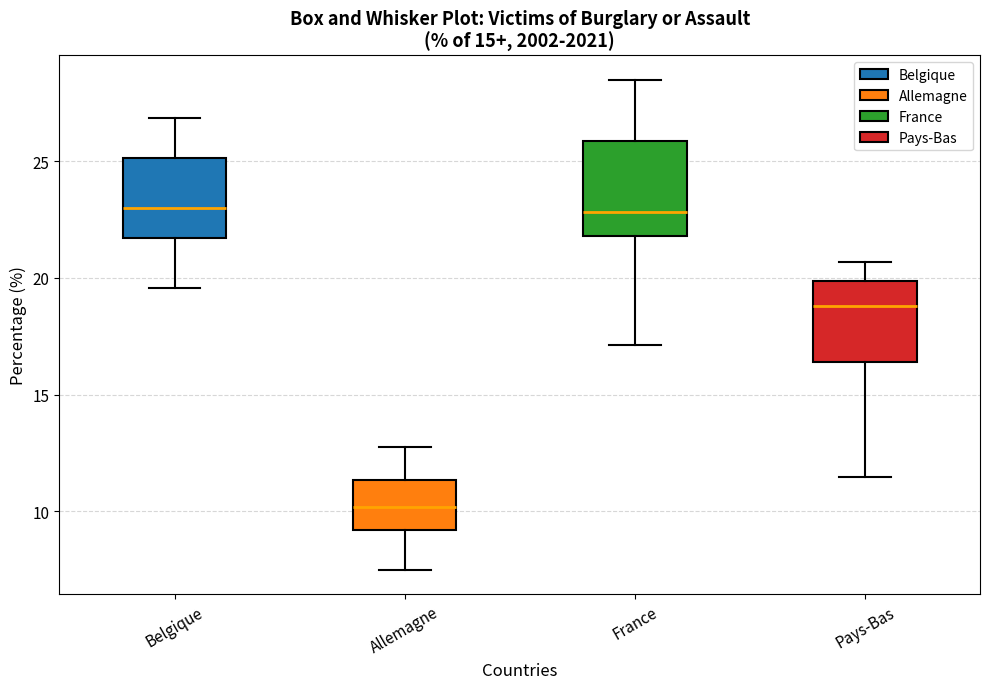

Where does the lower whisker of the box for Belgique end on the y-axis? The values are not printed on the chart, so give them approximately, as read against the axis.

19.5